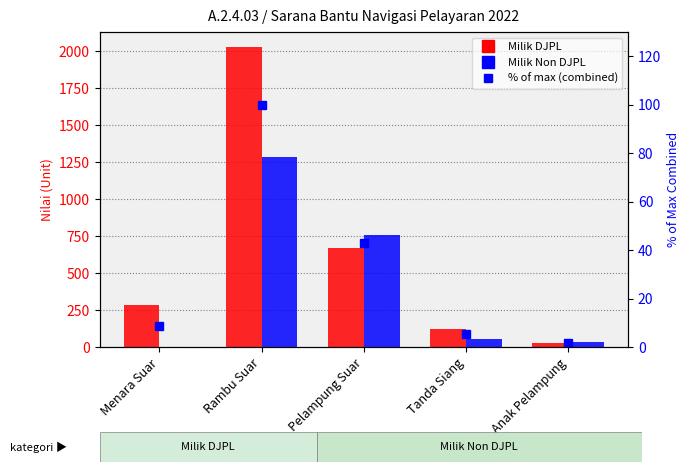

True or false: Milik Non DJPL has a value of 0.0 at Menara Suar.

True